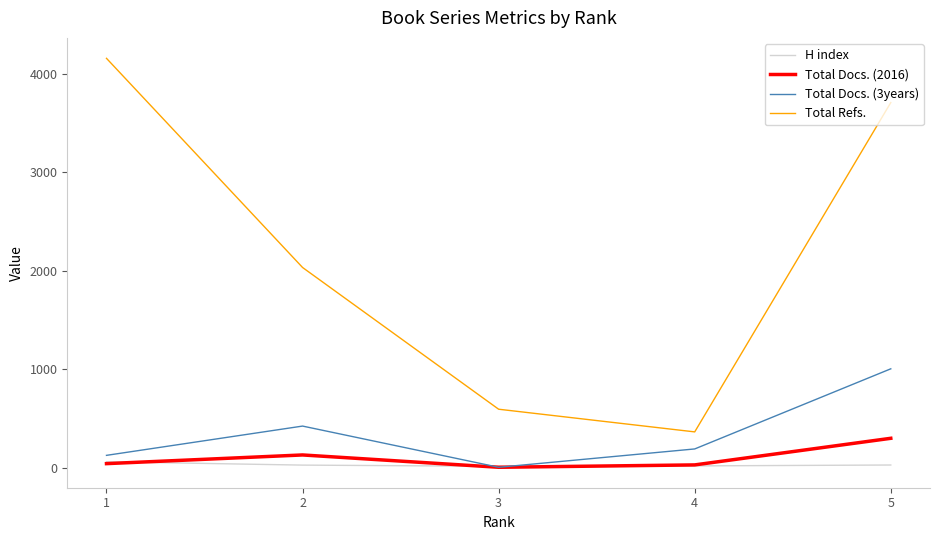

List the labels in order of Total Refs. value, smallest first.

4, 3, 2, 5, 1